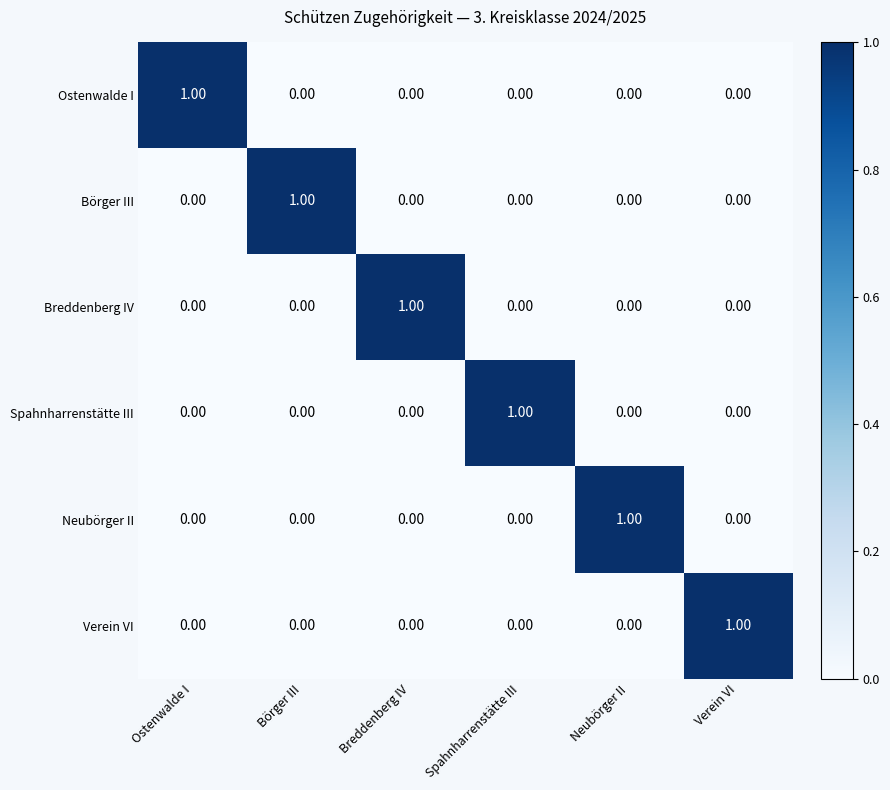

At how many categories does at least one series exceed 0?

6